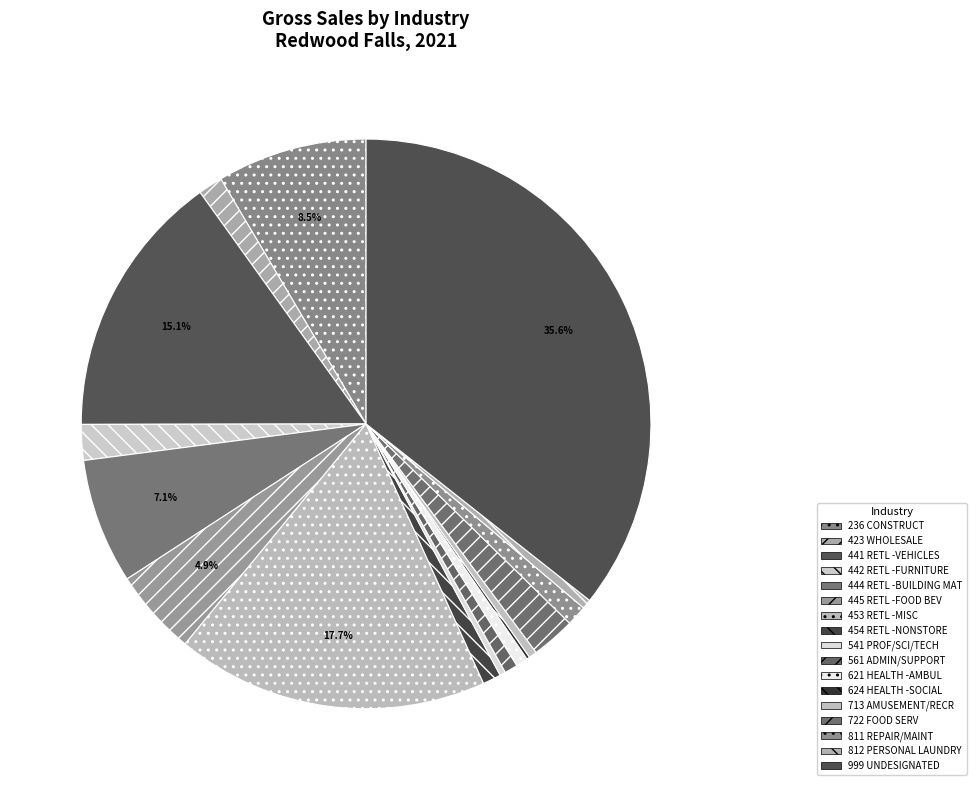

How many slices are in this pie chart?

17